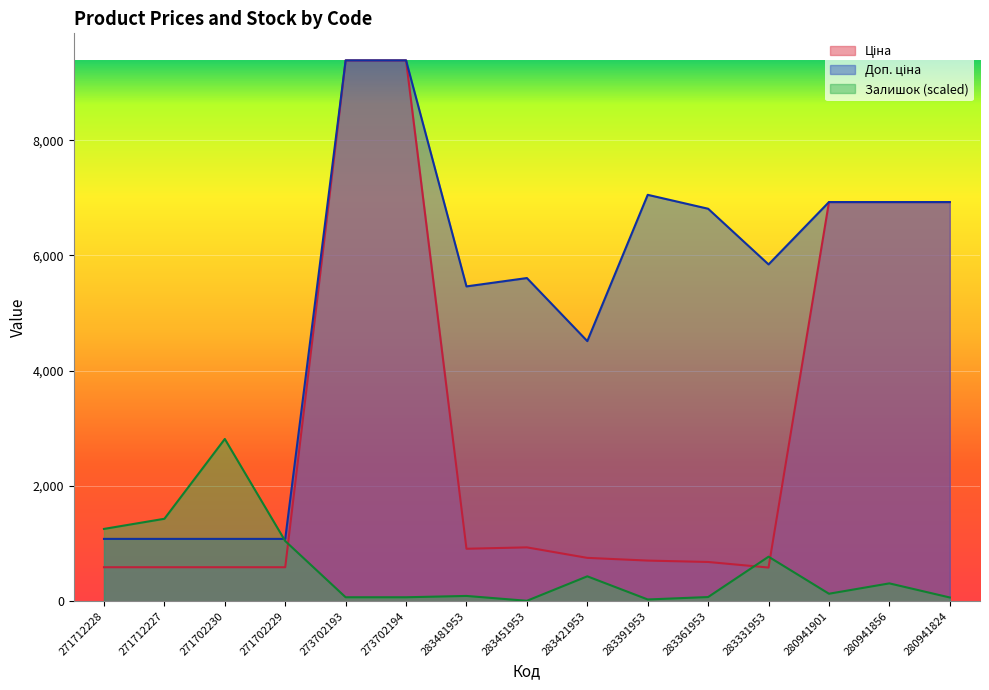

What is the greatest value displayed?

9384.0